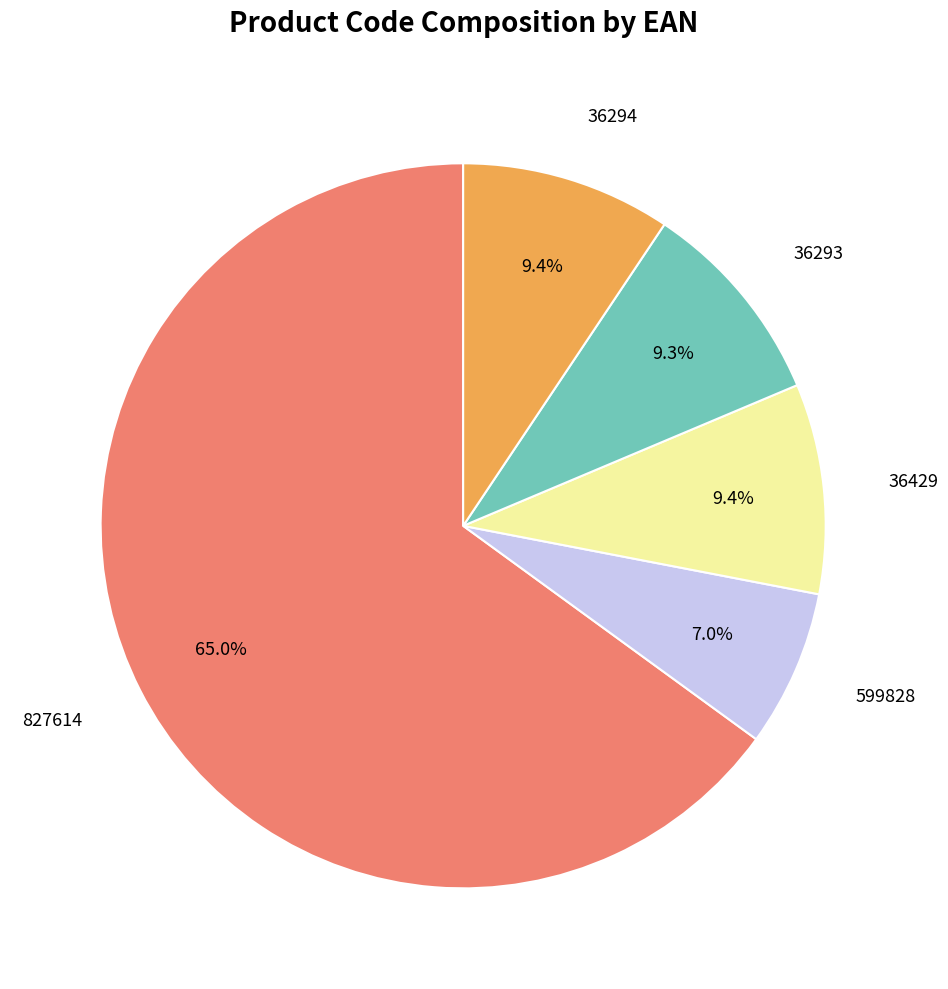

Is there any slice that represents more than half of the pie?

Yes